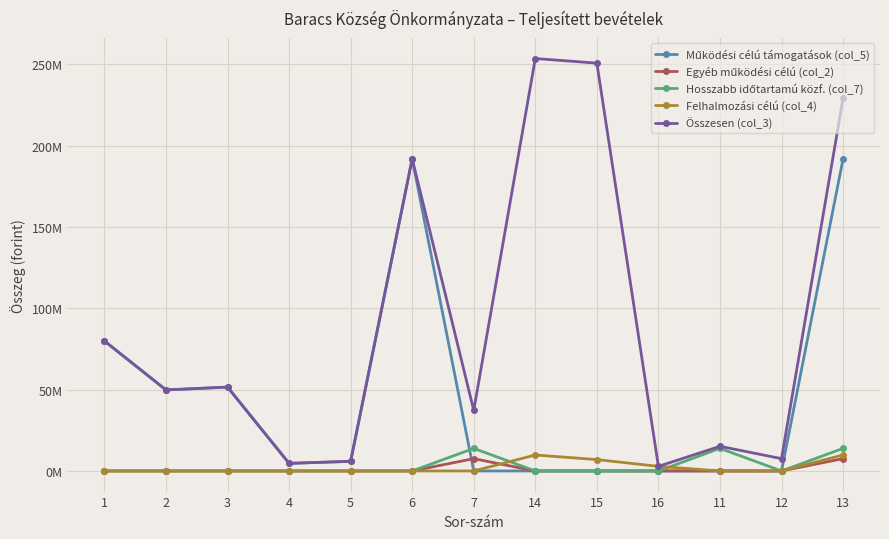

Is this an area chart (filled region under the line)?

No